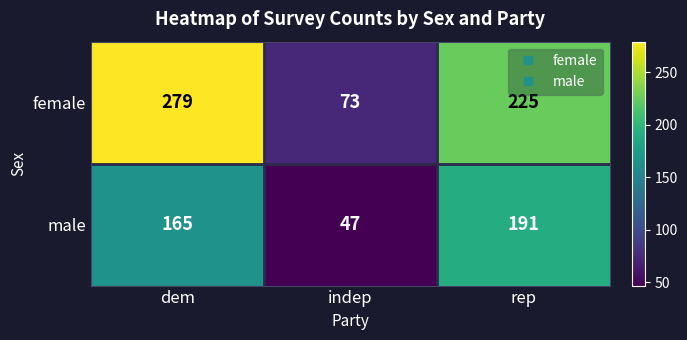

The male series shows 22 at indep. True or false?

False